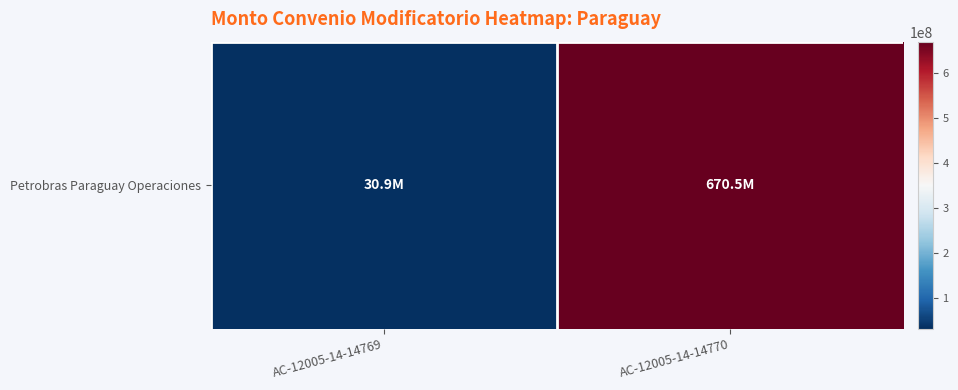

Rank the categories by value from highest to lowest.

AC-12005-14-14770, AC-12005-14-14769